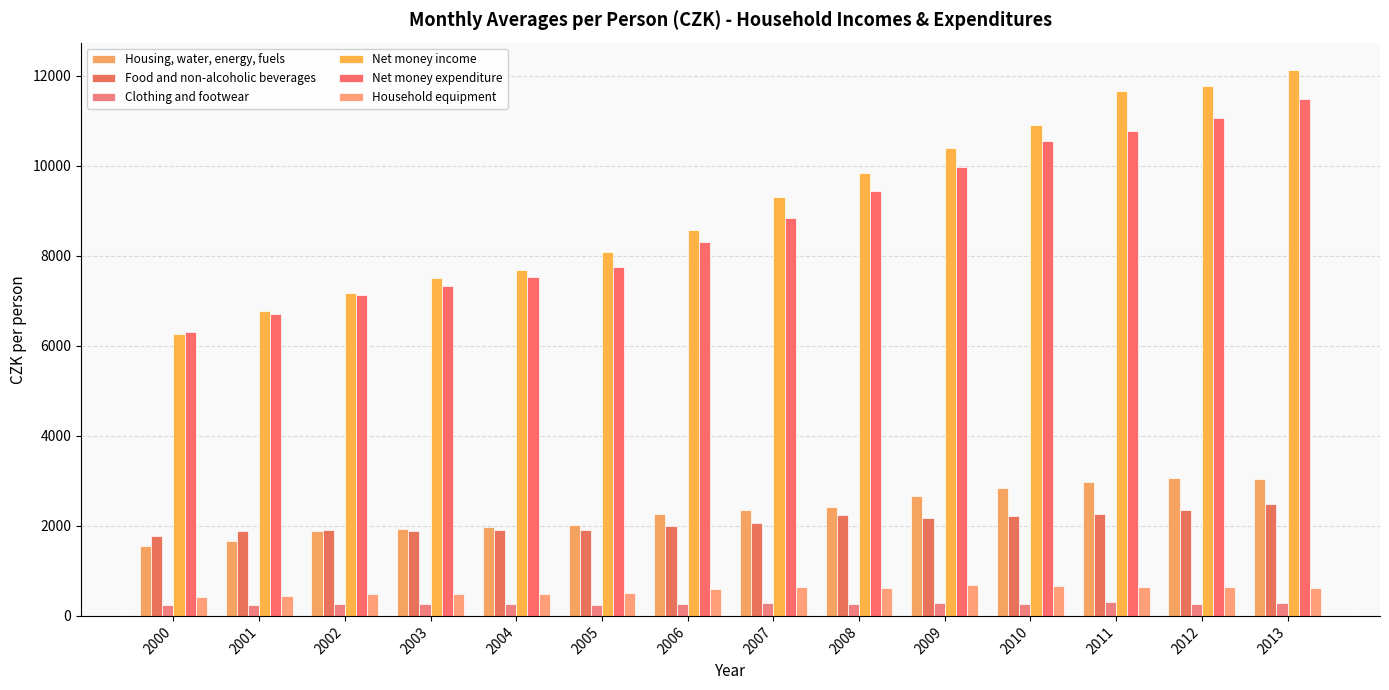

Reading left to right, list all the values displayed in this chart.

Housing, water, energy, fuels: 1562.0	1671.0	1889.0	1933.0	1980.9	2021.0	2271.0	2350.7	2424.0	2652.9	2848.1	2970.0	3053.0	3043.7
Food and non-alcoholic beverages: 1776.0	1879.0	1904.0	1885.0	1918.4	1911.0	1999.4	2054.3	2235.8	2181.8	2222.6	2270.0	2363.0	2494.6
Clothing and footwear: 239.0	243.0	266.0	258.0	256.4	246.0	261.0	285.6	274.3	276.2	274.8	299.0	272.0	293.2
Net money income: 6264.0	6772.0	7172.0	7507.0	7679.1	8079.0	8571.1	9294.8	9845.7	10402.3	10914.9	11666.0	11776.0	12127.7
Net money expenditure: 6302.0	6695.0	7129.0	7331.0	7522.3	7746.0	8305.3	8840.9	9448.2	9961.8	10538.2	10767.0	11050.0	11475.5
Household equipment: 429.0	447.0	486.0	497.0	490.1	502.0	590.0	637.0	630.0	679.9	666.4	634.0	641.0	620.7